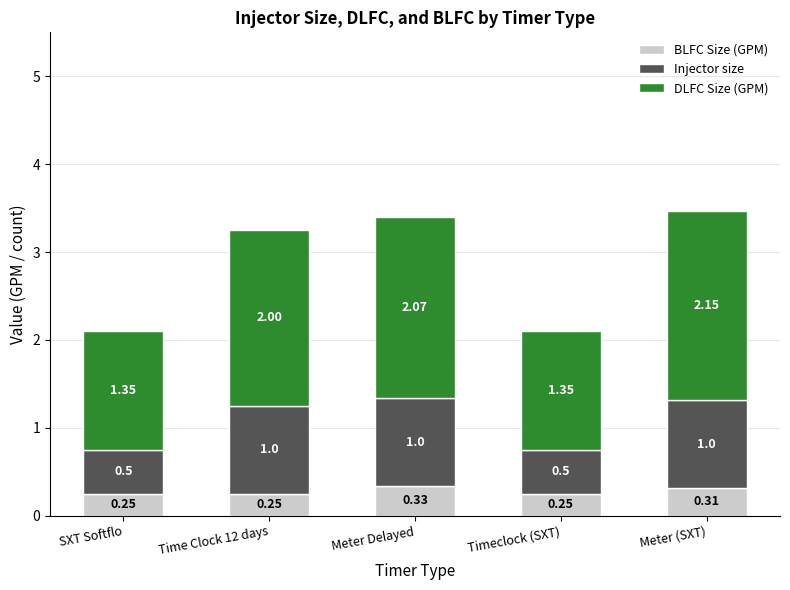

At which category is the sum across all series the highest?

Meter (SXT)